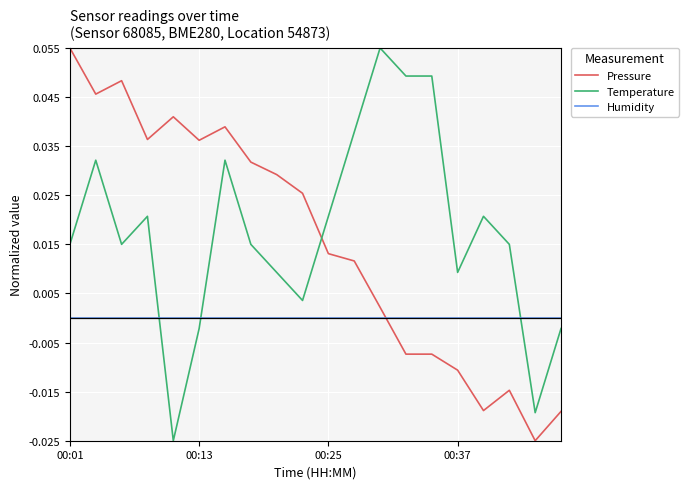

Which series ends up on top after the final intersection of Temperature and Humidity?

Humidity